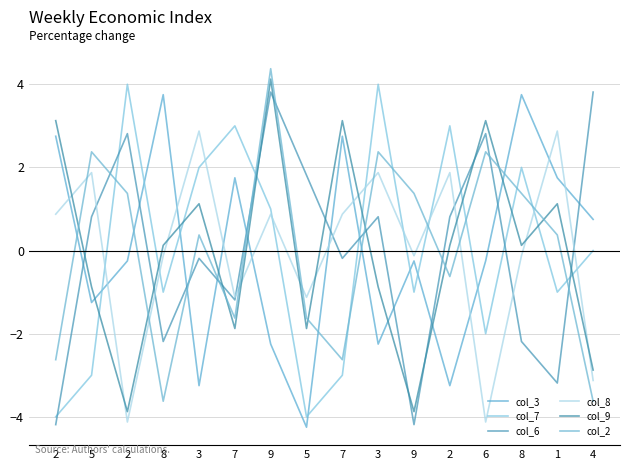

How many lines are shown in the chart?

6